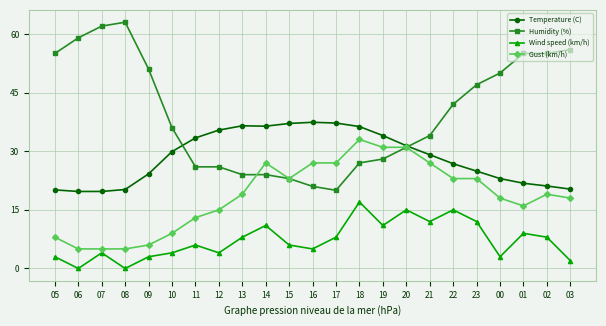

What is the difference between the second highest and minimum values in the Humidity (%) series?

42.0